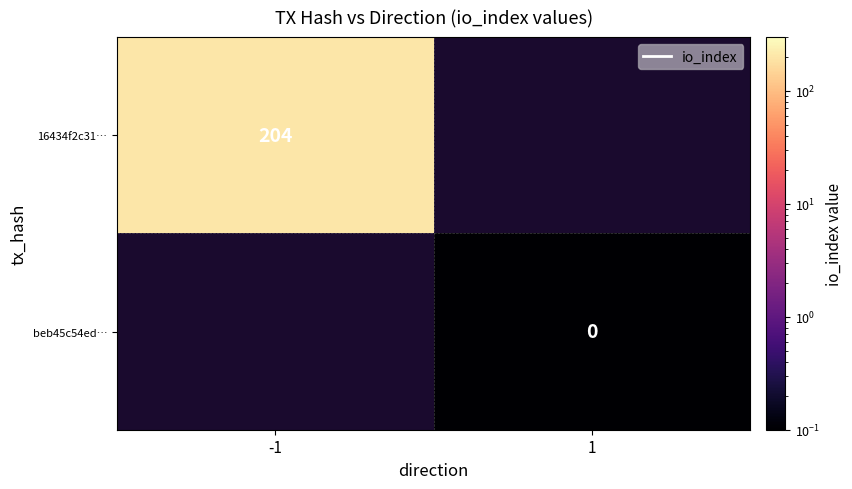

Which label corresponds to the largest value in the chart?

-1